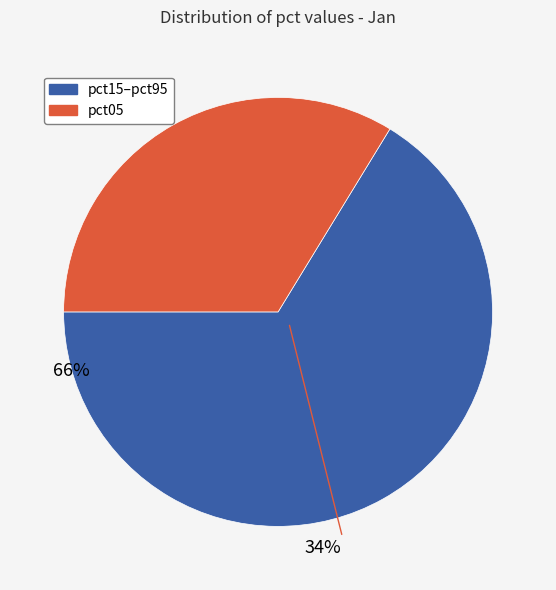

How many segments does this pie chart have?

2